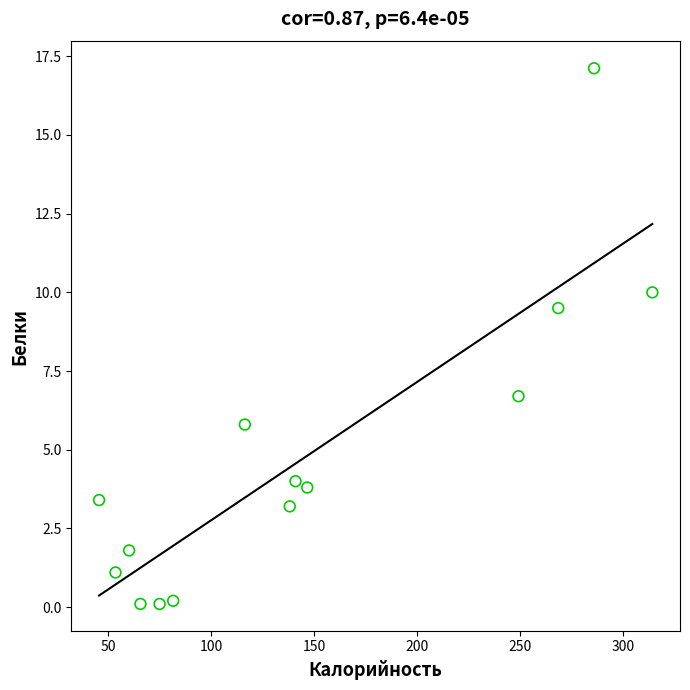

What is the range of Y values (max minus min)?

17.0